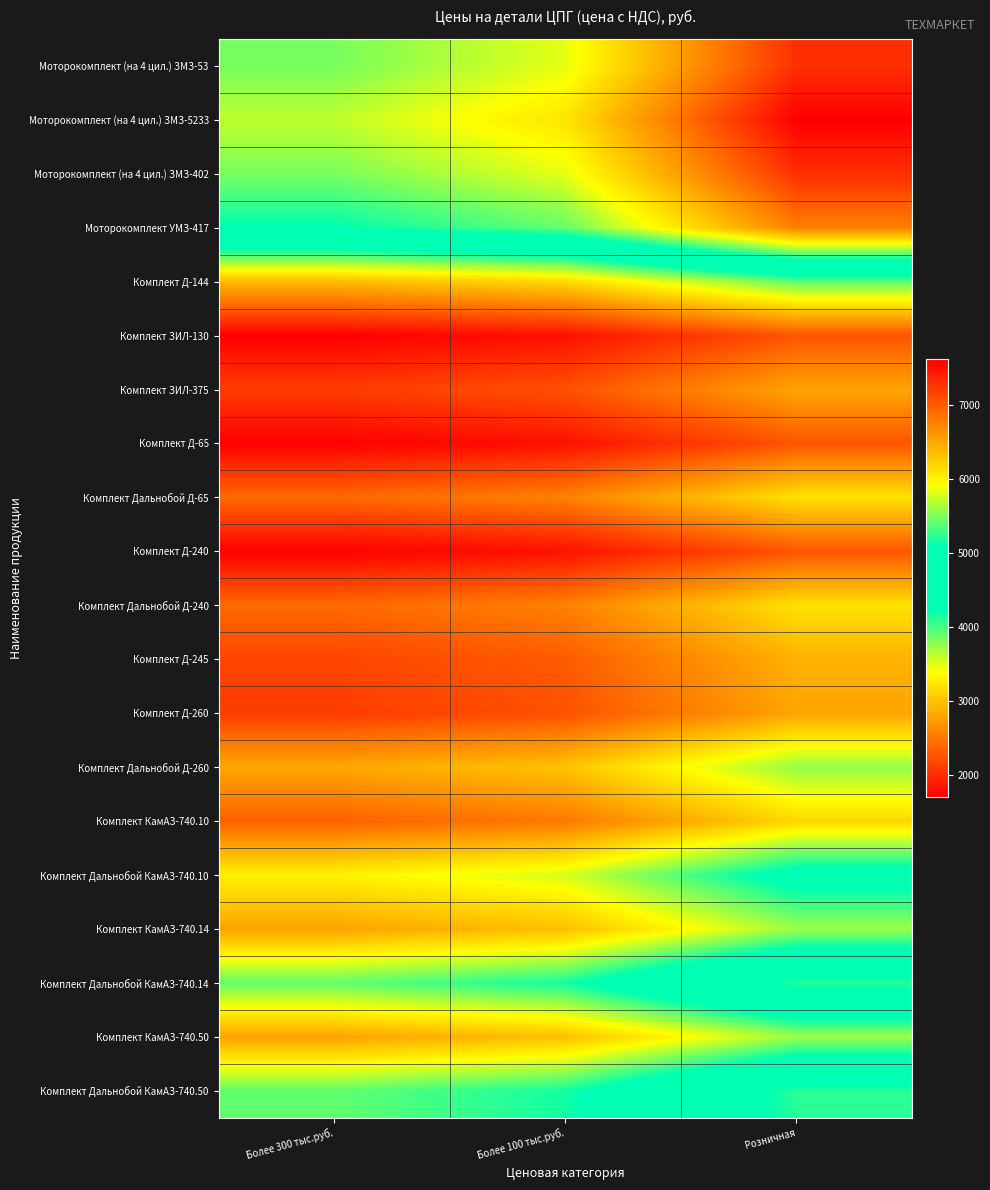

What is the smallest value displayed?

1701.0